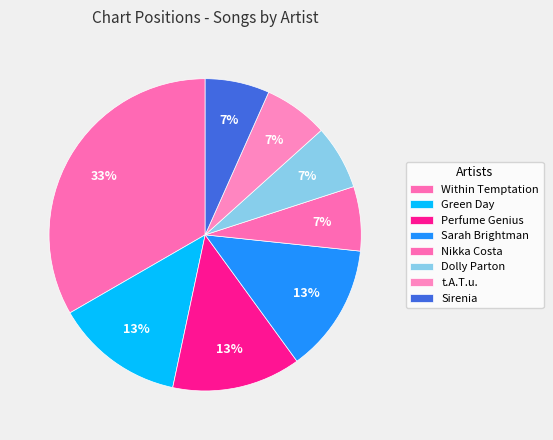

How many slices are in this pie chart?

8